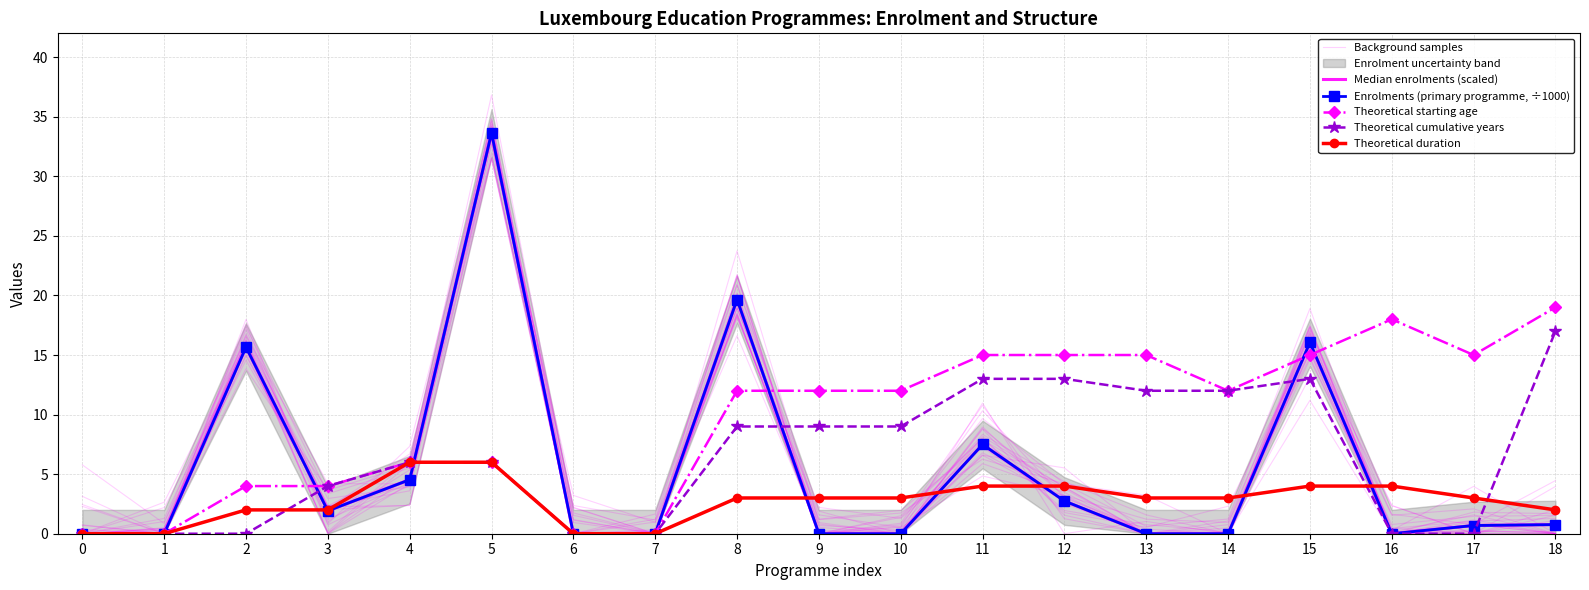

What is the difference between the Theoretical duration values at 4 and 15?

2.0